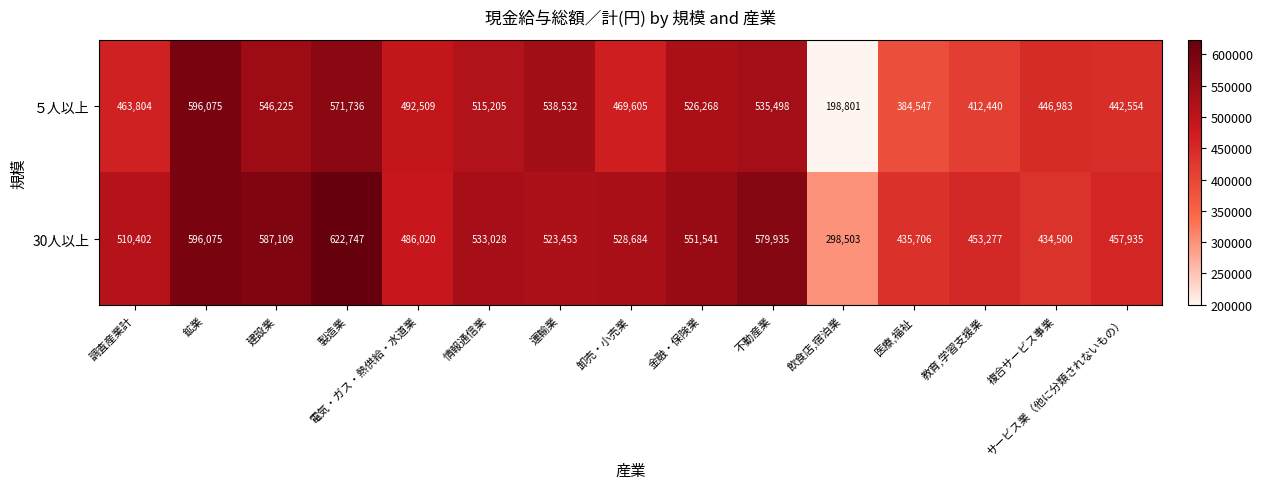

What is the sum of all ５人以上 values?

7140782